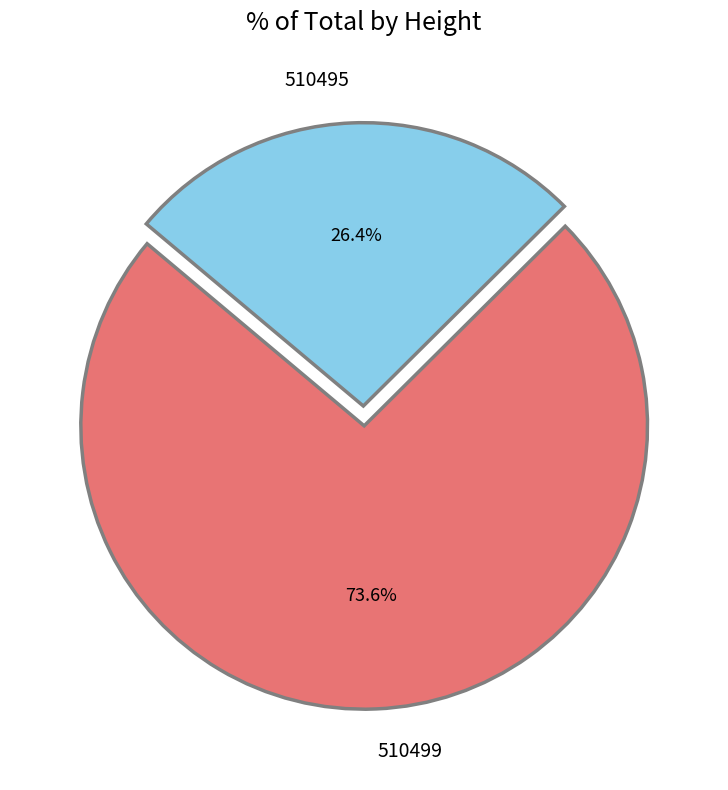

Between 510499 and 510495, which is larger?

510499